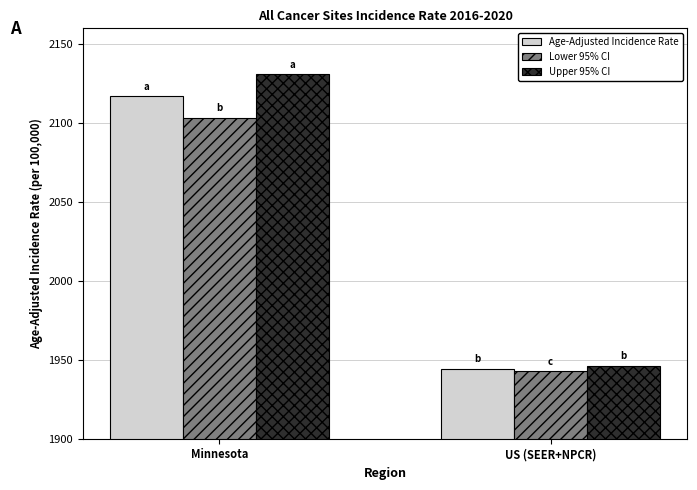

What is the difference between the Age-Adjusted Incidence Rate values at US (SEER+NPCR) and Minnesota?

172.5